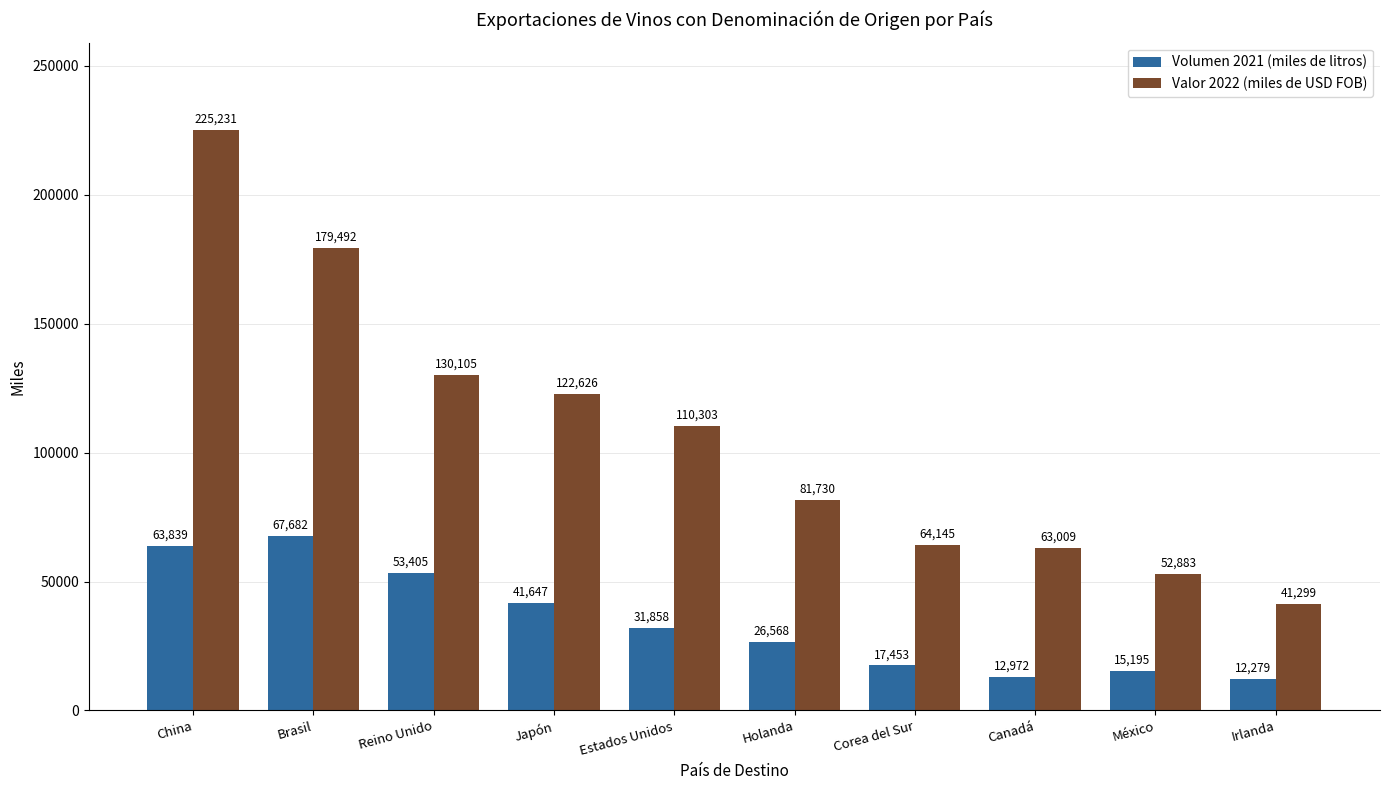

Which series has the largest range (max minus min)?

Valor 2022 (miles de USD FOB)